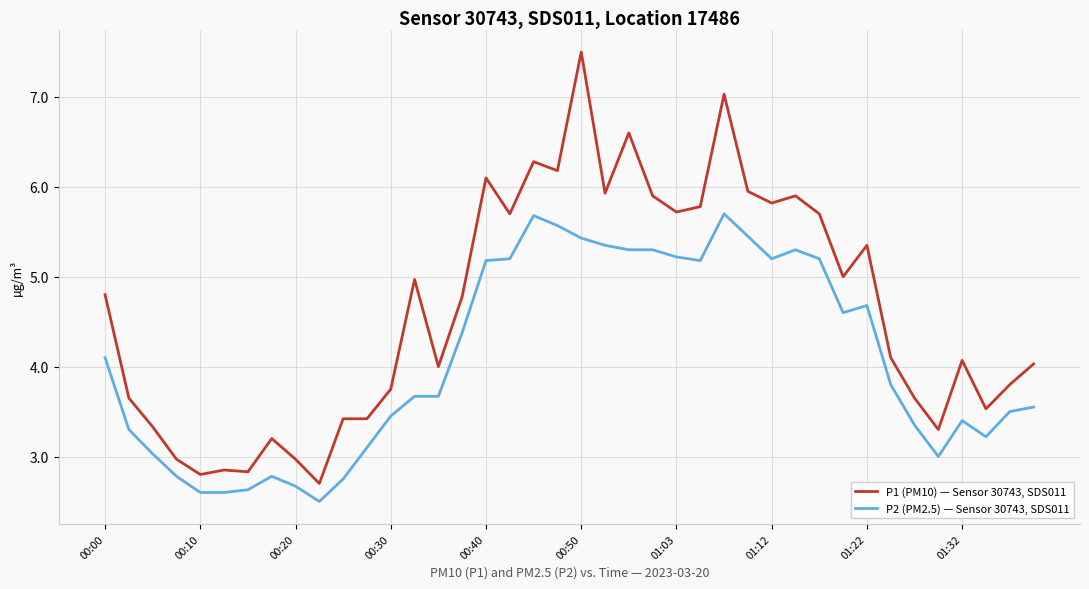

Which series has the largest total across all categories?

P1 (PM10) — Sensor 30743, SDS011